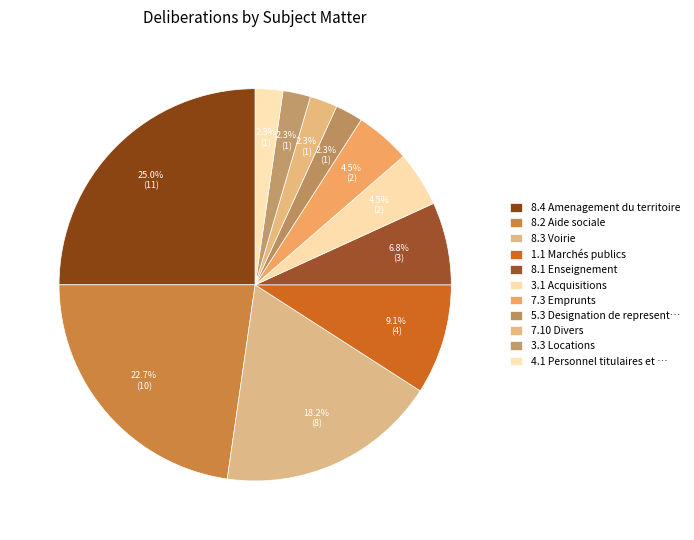

How many slices are in this pie chart?

11